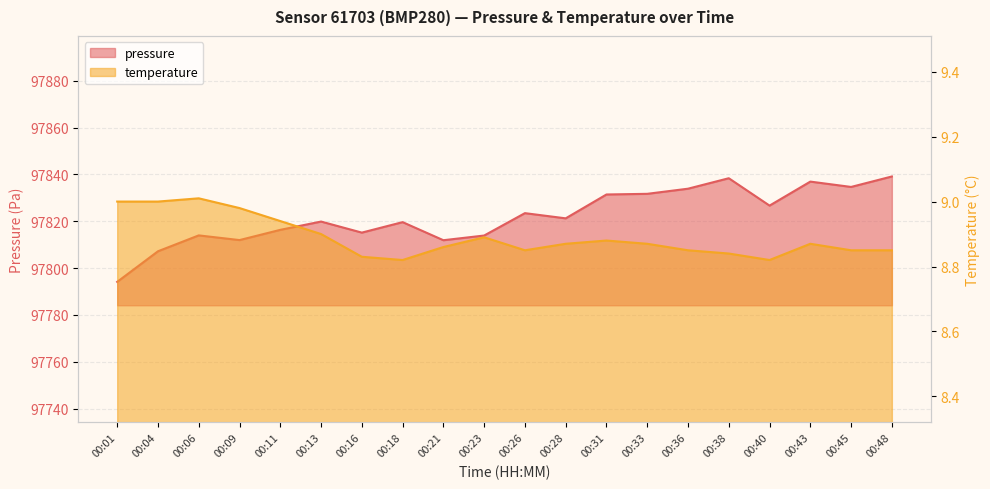

Which series has the widest spread of values?

pressure